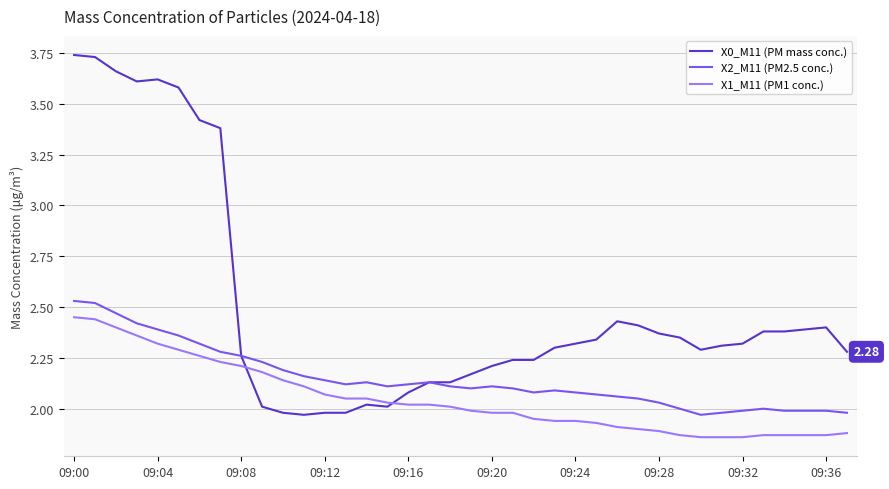

List the series in order of their overall mean, highest first.

X0_M11 (PM mass conc.), X2_M11 (PM2.5 conc.), X1_M11 (PM1 conc.)